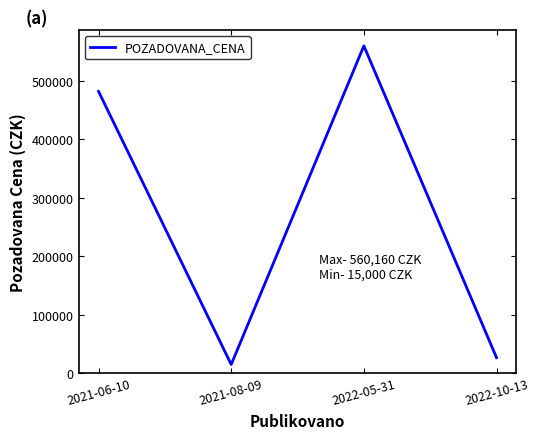

What position from the left is 2022-10-13?

4